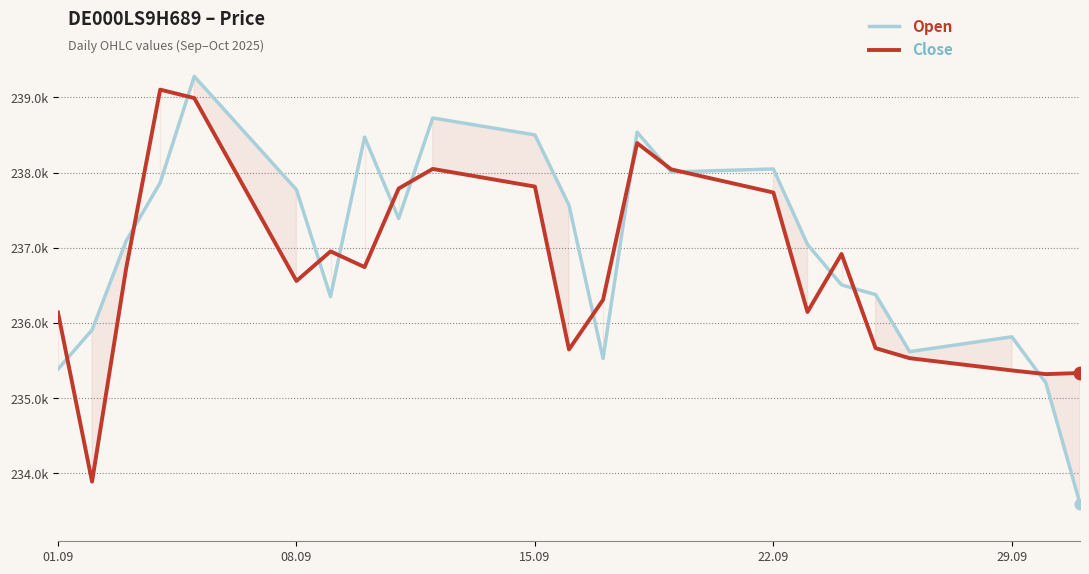

What are all the series names shown in the legend?

Open, Close